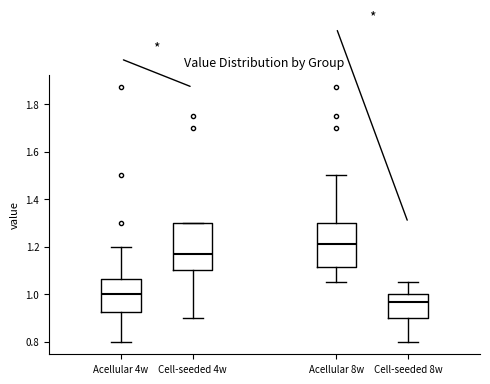

Reading left to right, transcribe this box plot: for each box, give where its median line is, the range the box spans, and where its two whiskers end, as read against the y-axis. The values are not printed on the chart, so give them approximately, as read against the axis.

Acellular 4w: median 1.00, box 0.92 to 1.06, whiskers 0.80 to 1.20
Cell-seeded 4w: median 1.18, box 1.10 to 1.30, whiskers 0.90 to 1.30
Acellular 8w: median 1.22, box 1.12 to 1.30, whiskers 1.06 to 1.50
Cell-seeded 8w: median 0.96, box 0.90 to 1.00, whiskers 0.80 to 1.06